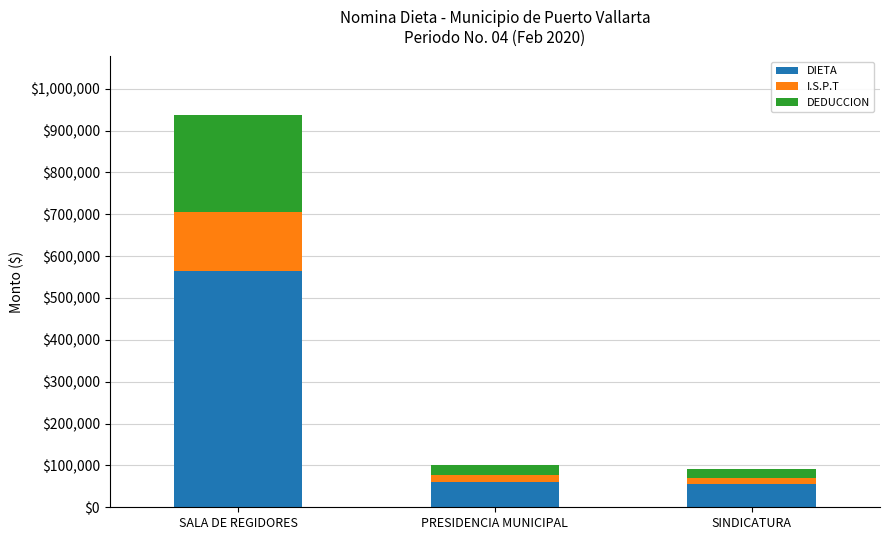

Reading right to left, transcribe the values for DIETA.

SINDICATURA=54742.8	PRESIDENCIA MUNICIPAL=60662.4	SALA DE REGIDORES=564830.7